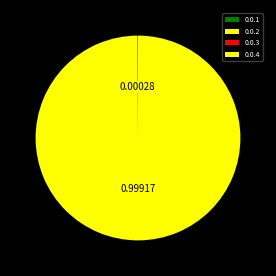

Do 0.0.2 and 0.0.4 together represent more than half of the pie?

Yes